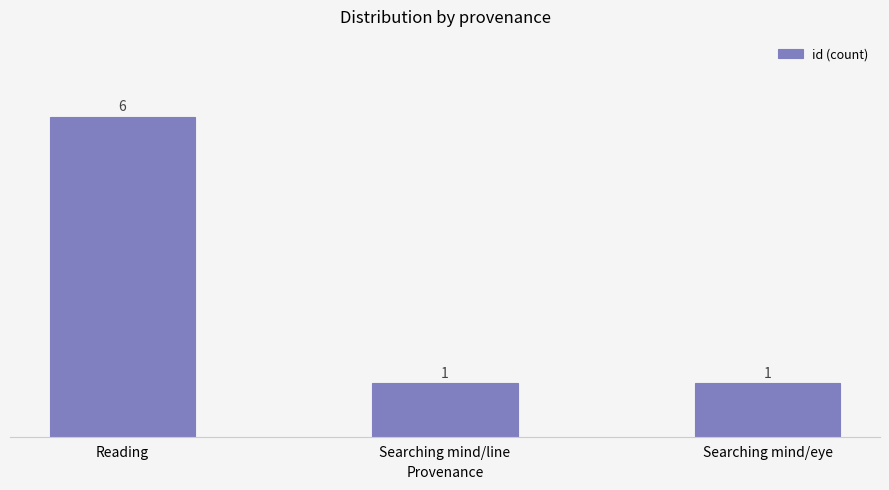

Reading left to right, what are all the values shown in this chart?

6	1	1